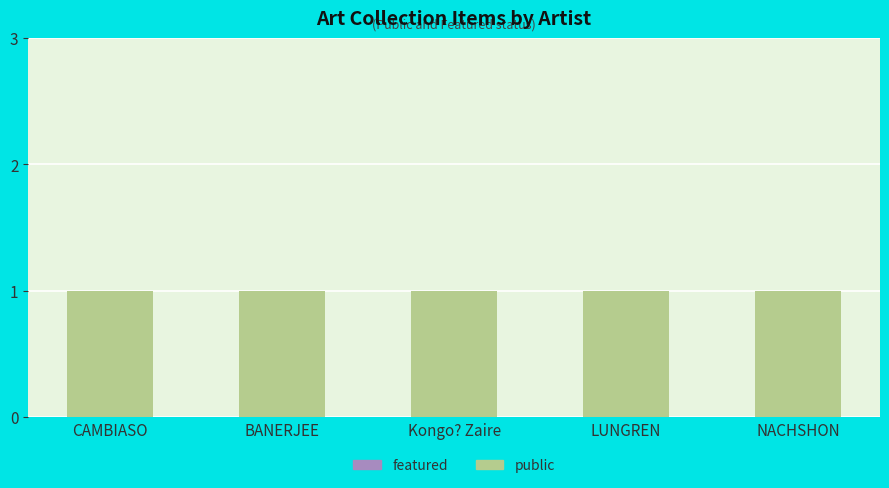

What is the label of the 4th bar from the left?

LUNGREN